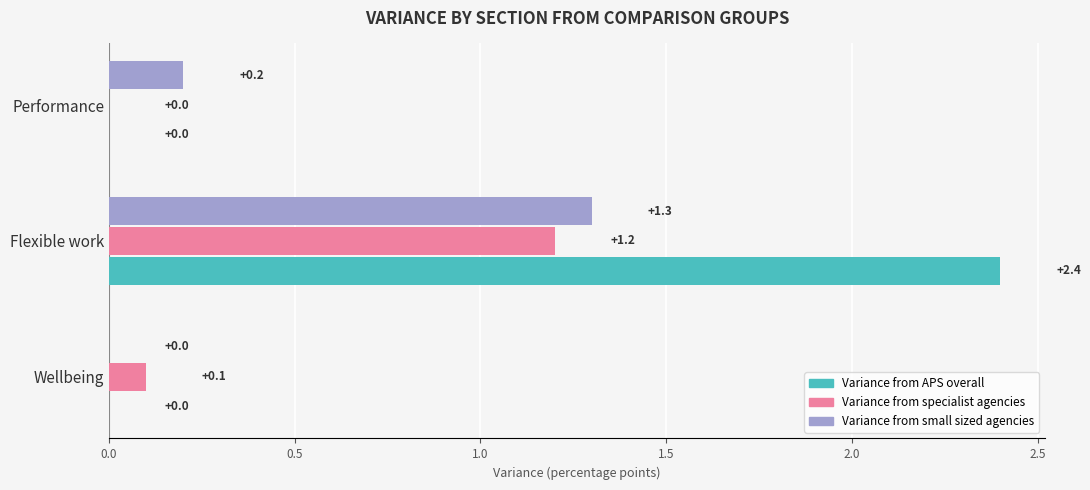

Between Wellbeing and Performance, which series saw the biggest shift?

Variance from small sized agencies